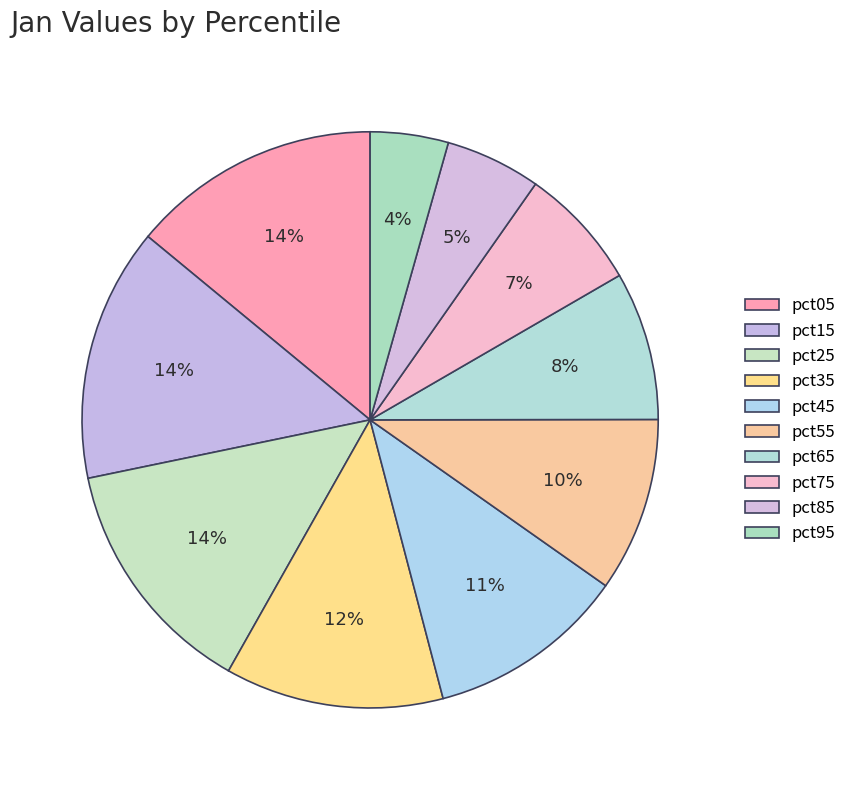

What percentage is the pct25 slice, to the nearest percent?

14%